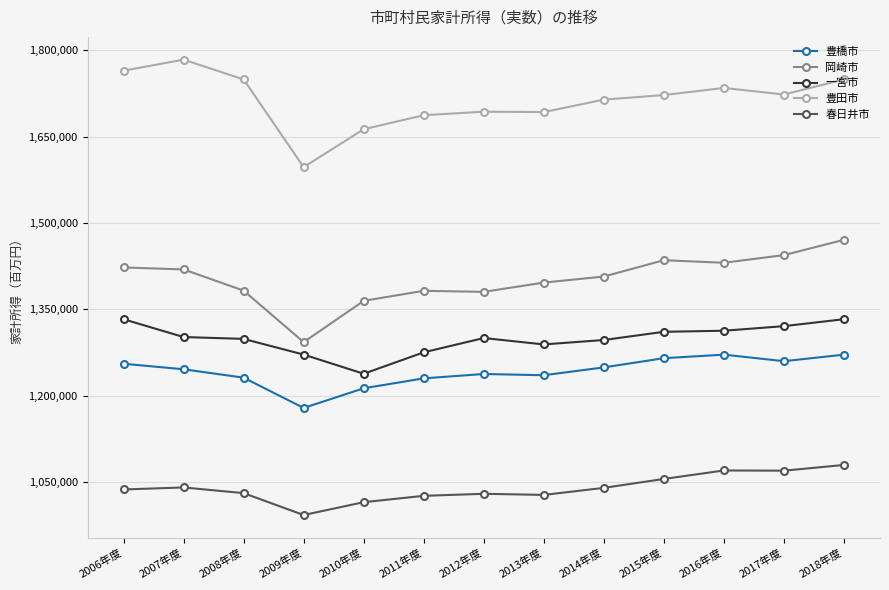

Where is the first local maximum for 豊田市?

2007年度